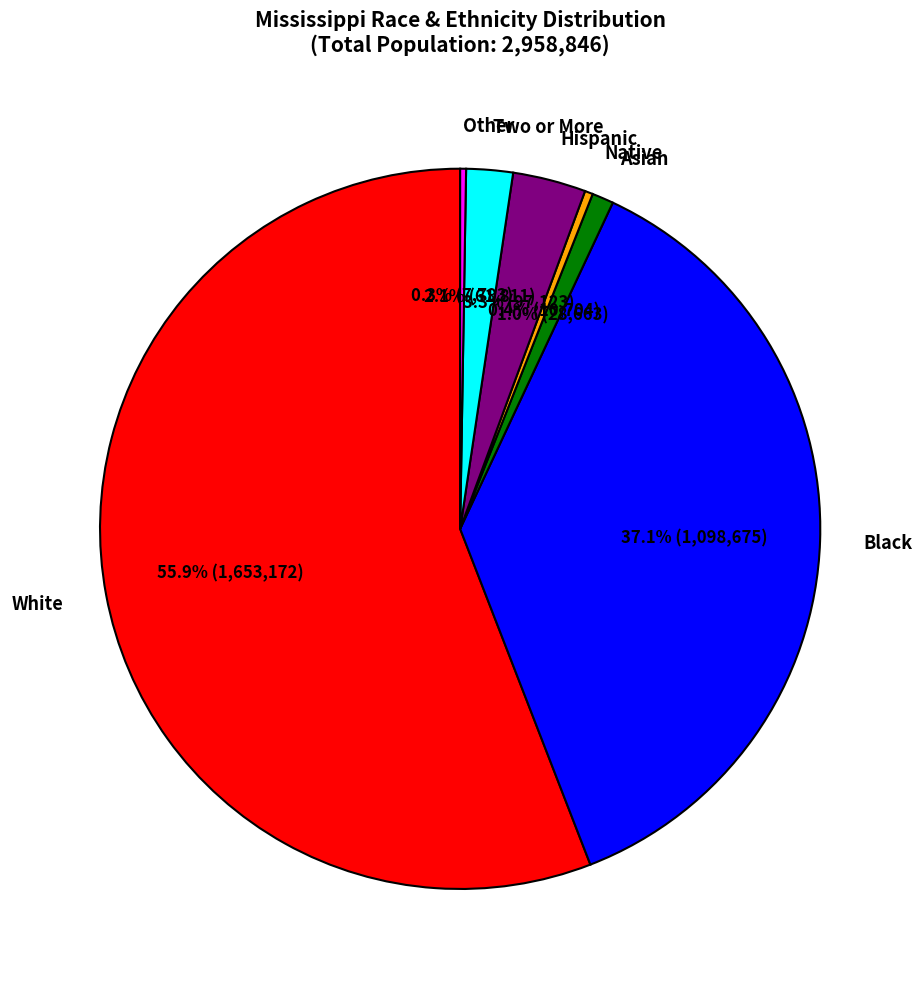

Between Asian and Two or More, which is larger?

Two or More